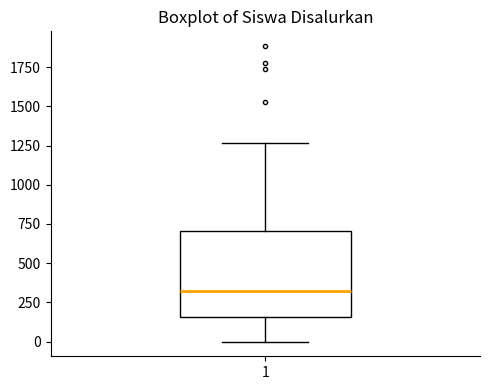

Transcribe this box plot: give where the median line is, the range the box spans, and where the two whiskers end, as read against the y-axis. The values are not printed on the chart, so give them approximately, as read against the axis.

median 300, box 150 to 700, whiskers 0 to 1250